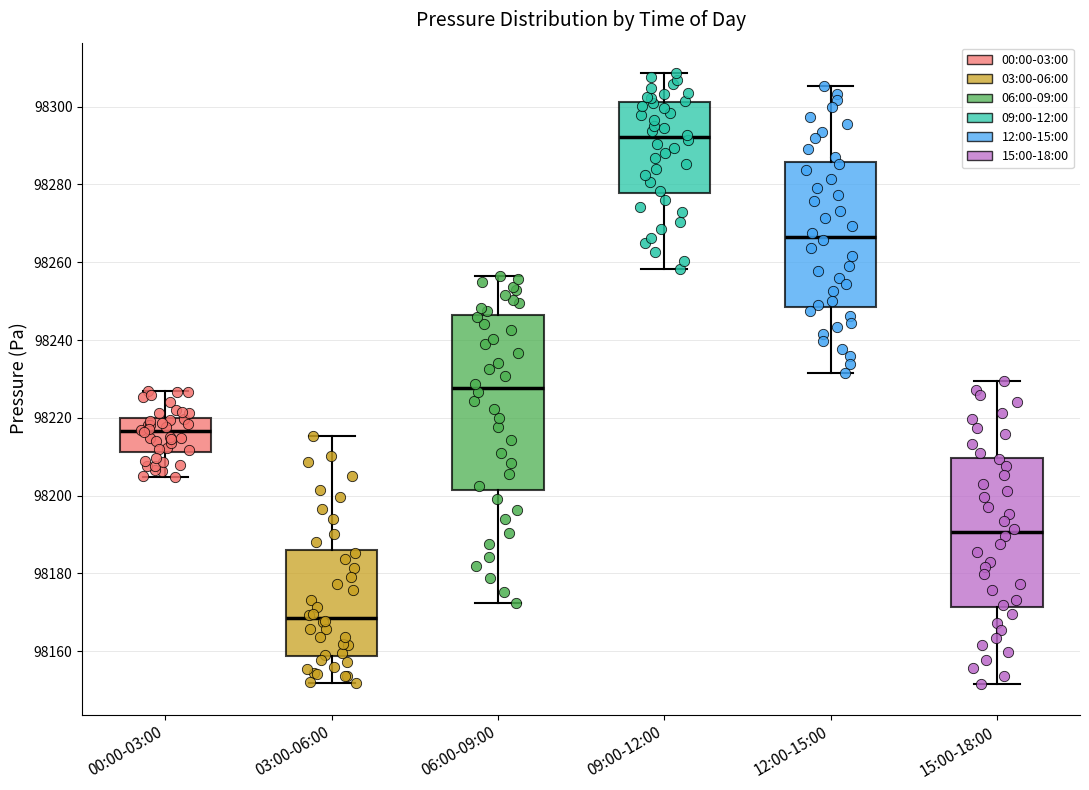

Reading left to right, transcribe this box plot: for each box, give where its median line is, the range the box spans, and where its two whiskers end, as read against the y-axis. The values are not printed on the chart, so give them approximately, as read against the axis.

00:00-03:00: median 98216, box 98212 to 98220, whiskers 98204 to 98228
03:00-06:00: median 98168, box 98158 to 98186, whiskers 98152 to 98216
06:00-09:00: median 98228, box 98202 to 98246, whiskers 98172 to 98256
09:00-12:00: median 98292, box 98278 to 98302, whiskers 98258 to 98308
12:00-15:00: median 98266, box 98248 to 98286, whiskers 98232 to 98306
15:00-18:00: median 98190, box 98172 to 98210, whiskers 98152 to 98230